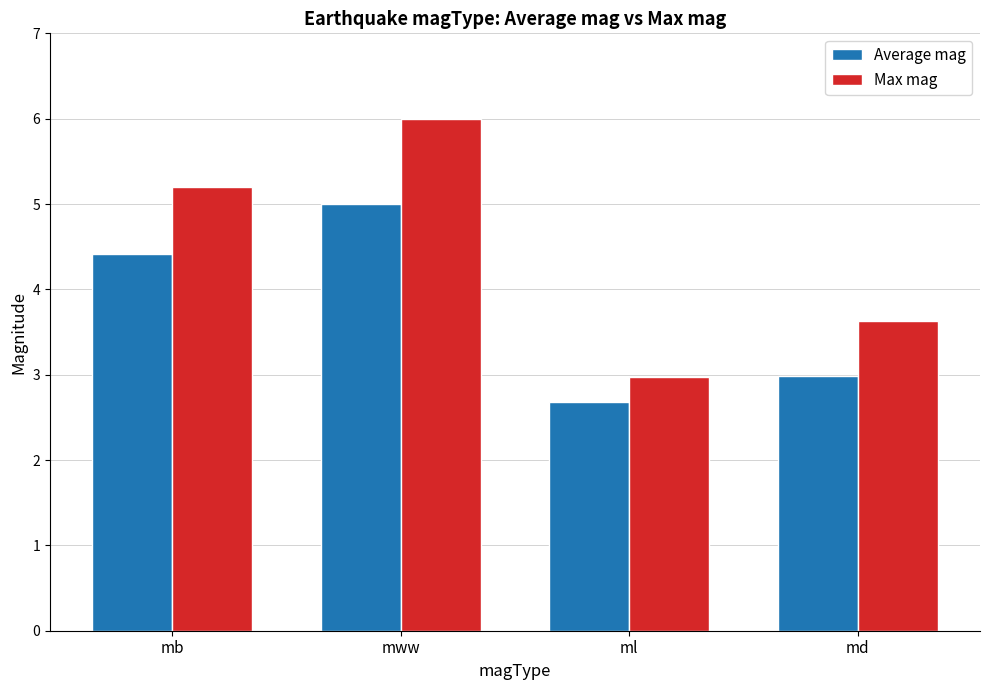

How many series are shown in this chart?

2